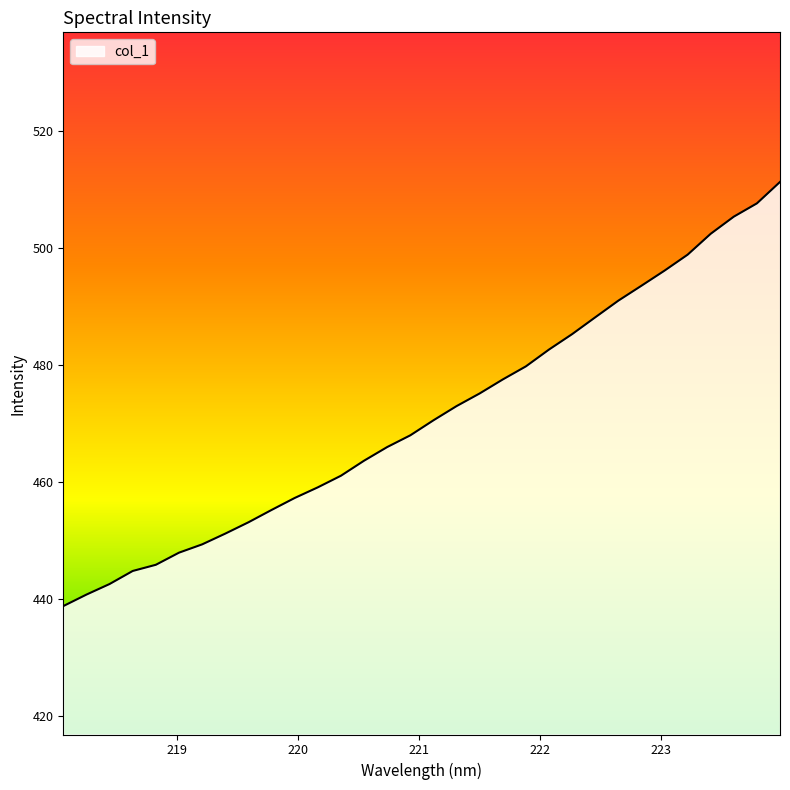

What is the difference between the maximum and minimum values?

72.5